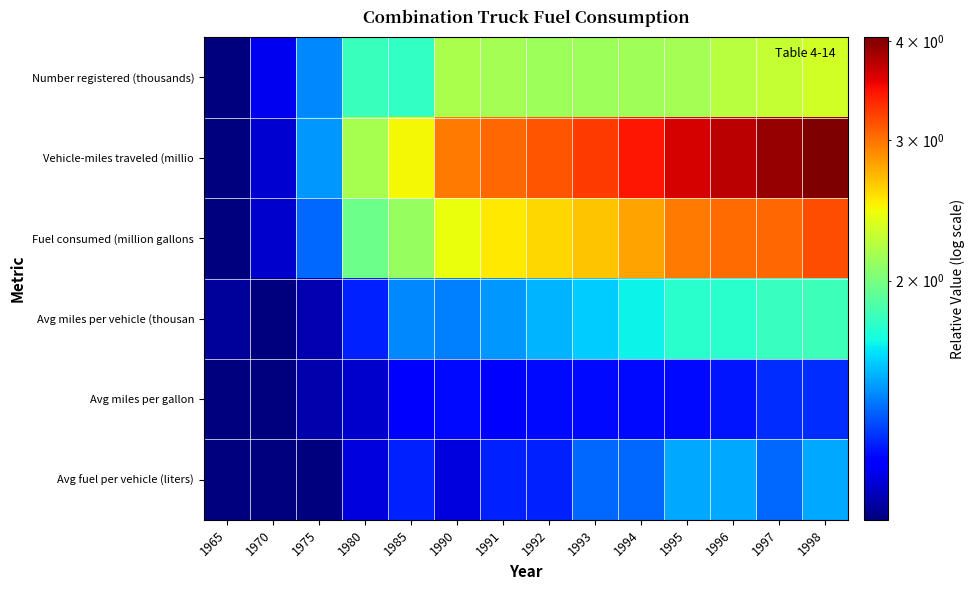

What is the total value across all series at 1975?

7.4